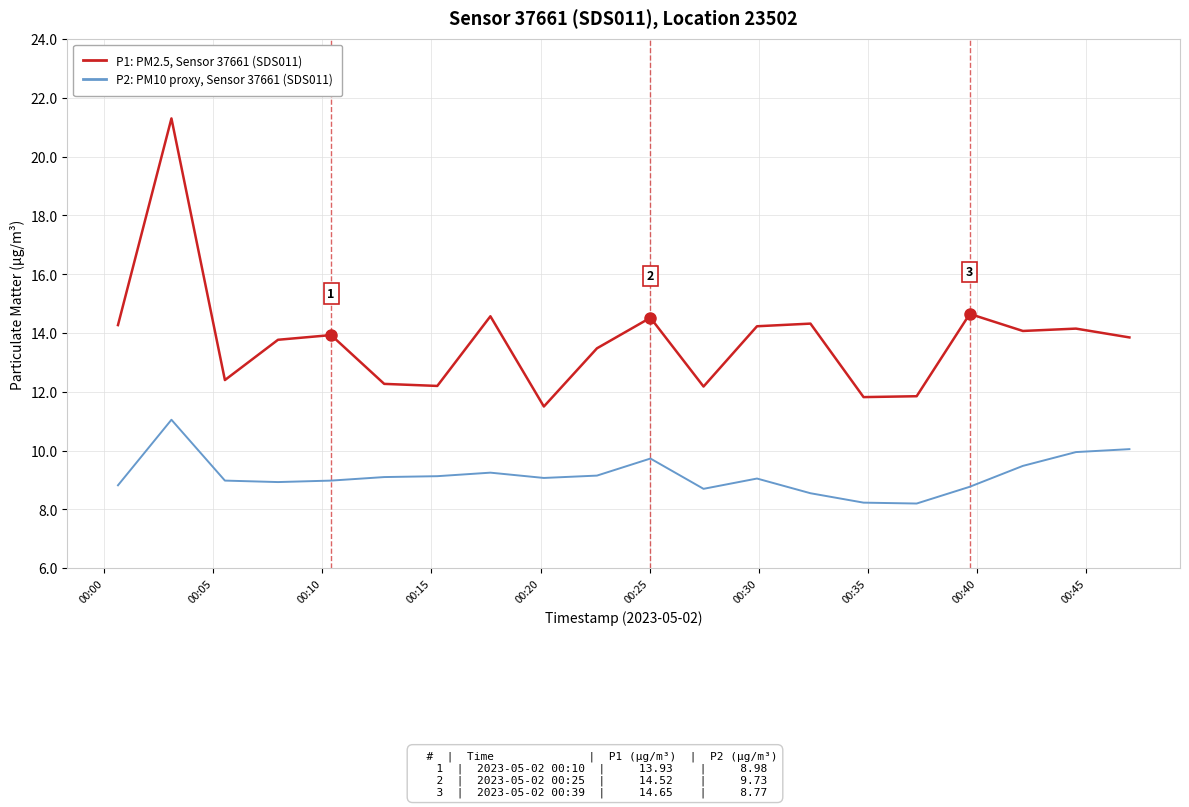

Which series has the largest total across all categories?

P1: PM2.5, Sensor 37661 (SDS011)